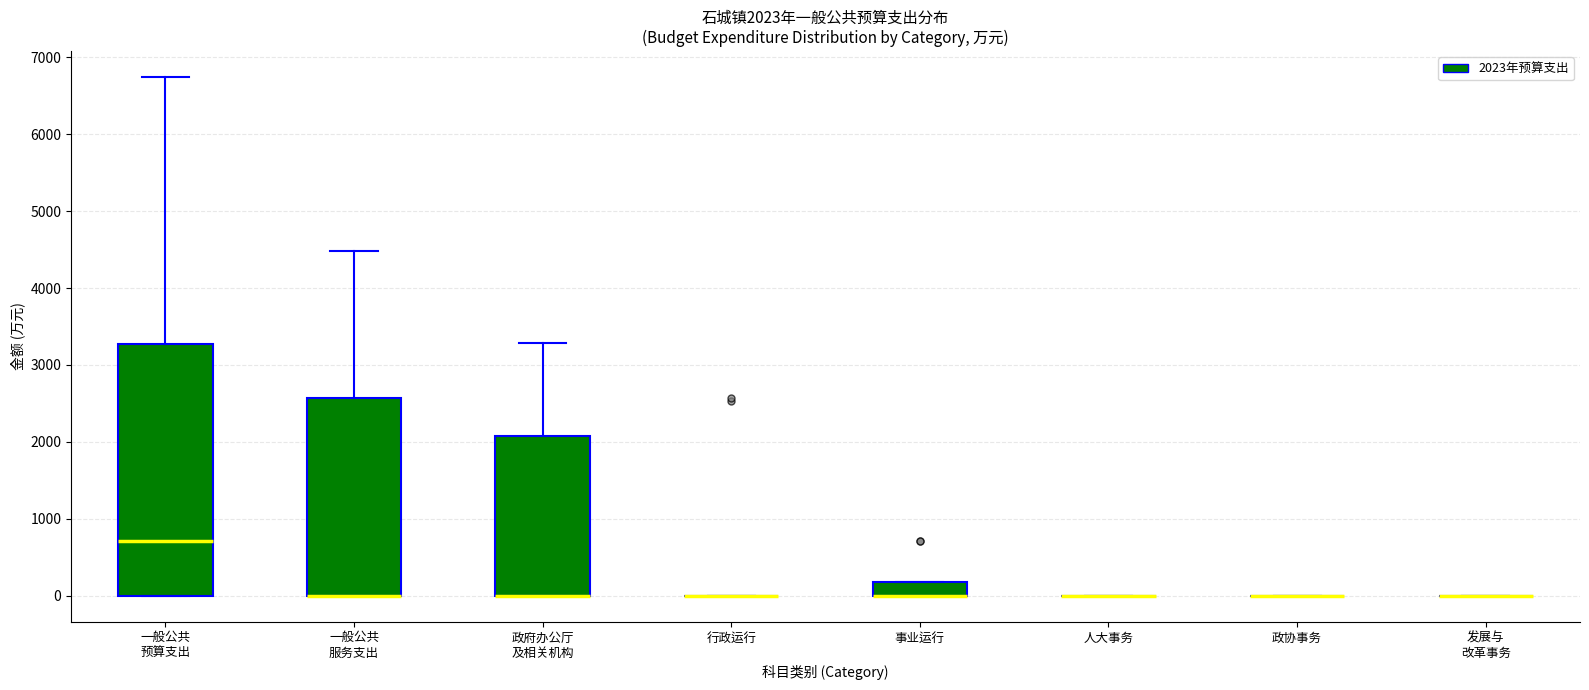

Which box is the tallest, from its lower edge to its upper edge?

一般公共 预算支出